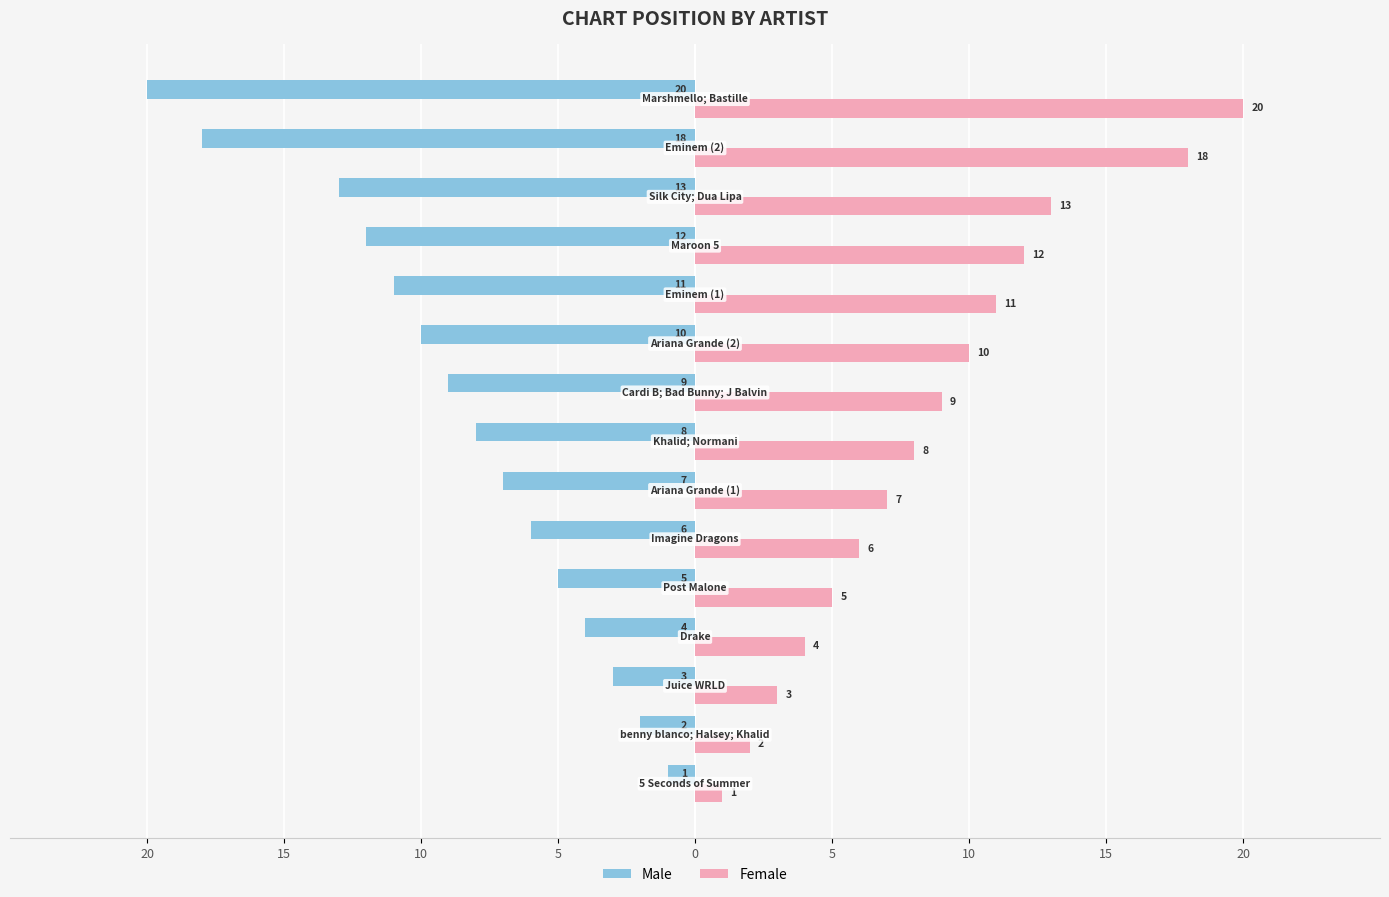

What are all the series names shown in the legend?

Male, Female